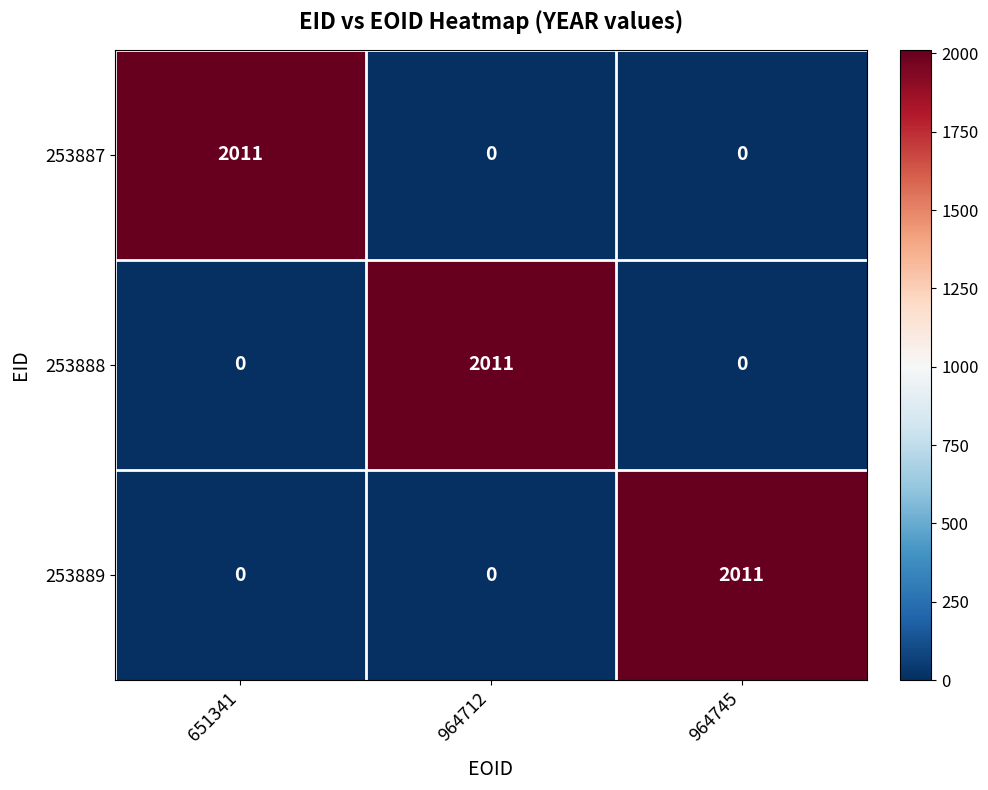

What is the difference between the highest and lowest values at 964745?

2011